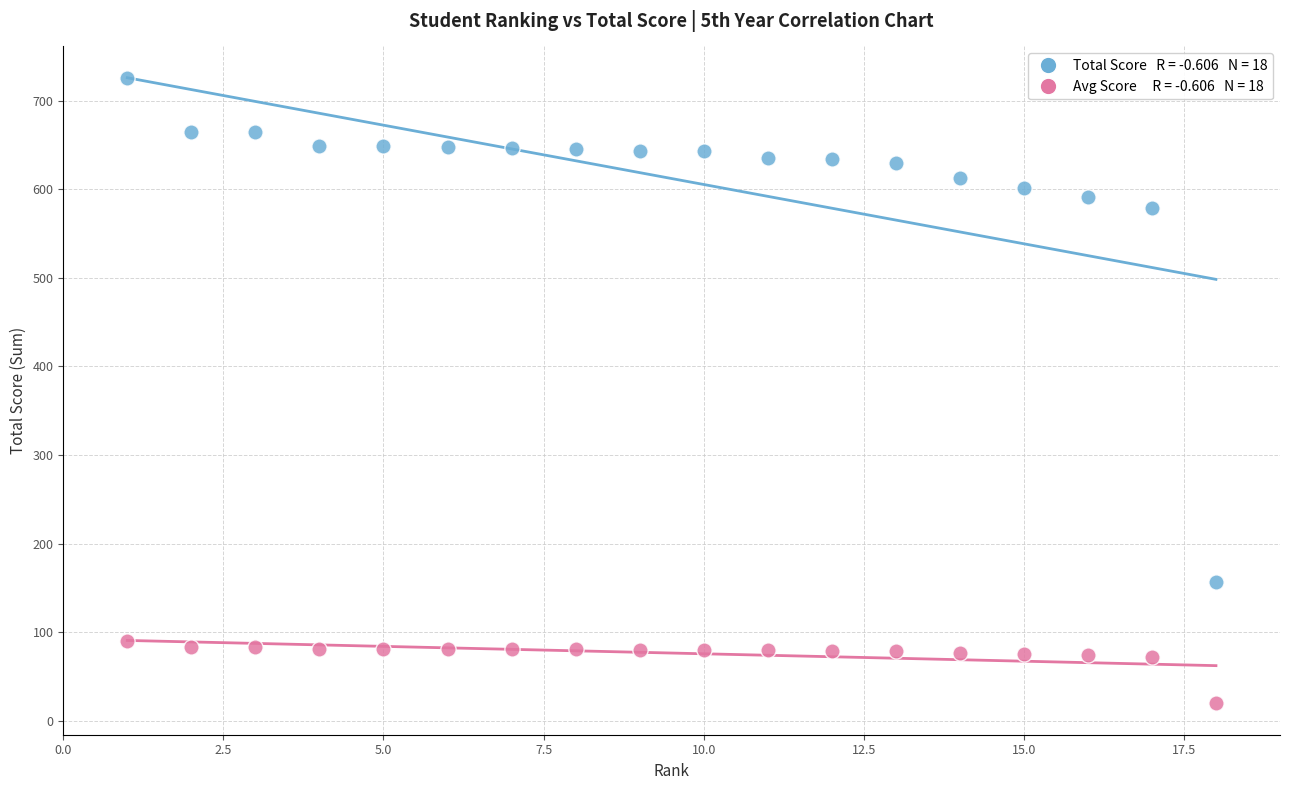

Across all data points, what is the range of Y values (max minus min)?

705.4